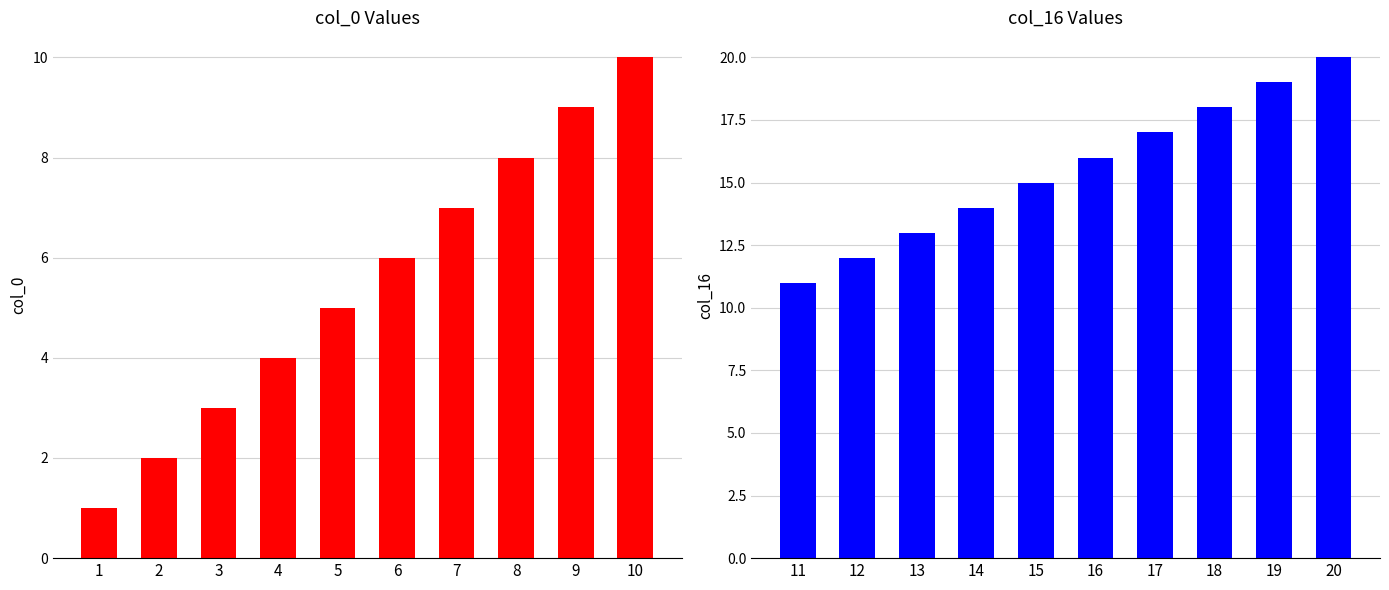

True or false: col_16 has a value of 36 at 20.

False